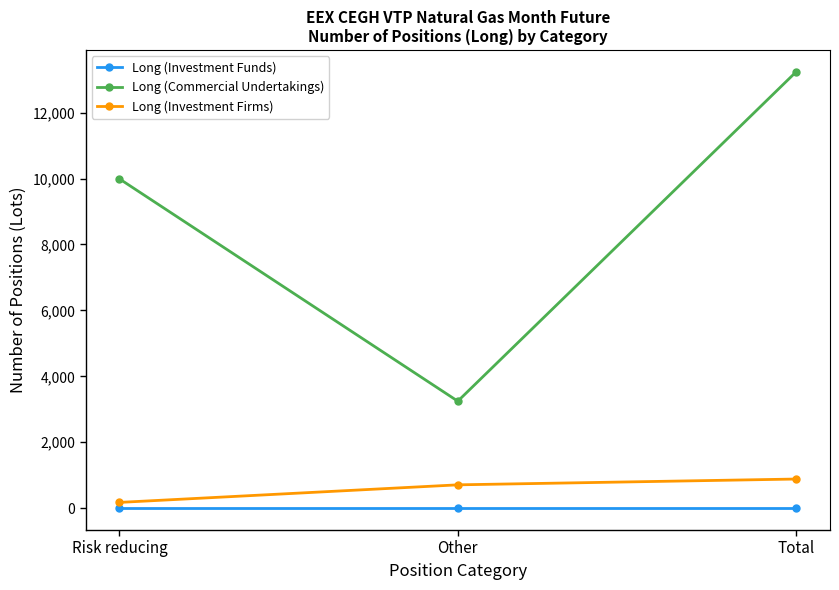

Reading right to left, list all the values displayed in this chart.

Long (Investment Funds): 0	0	0
Long (Commercial Undertakings): 13238	3247	9991
Long (Investment Firms): 885	709	176